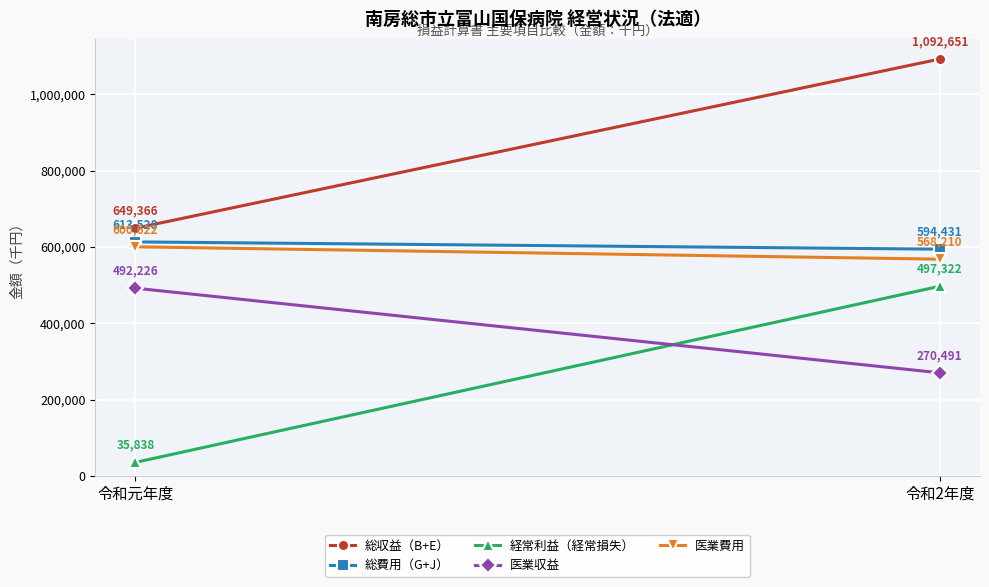

What is the minimum value for 医業費用?

568210